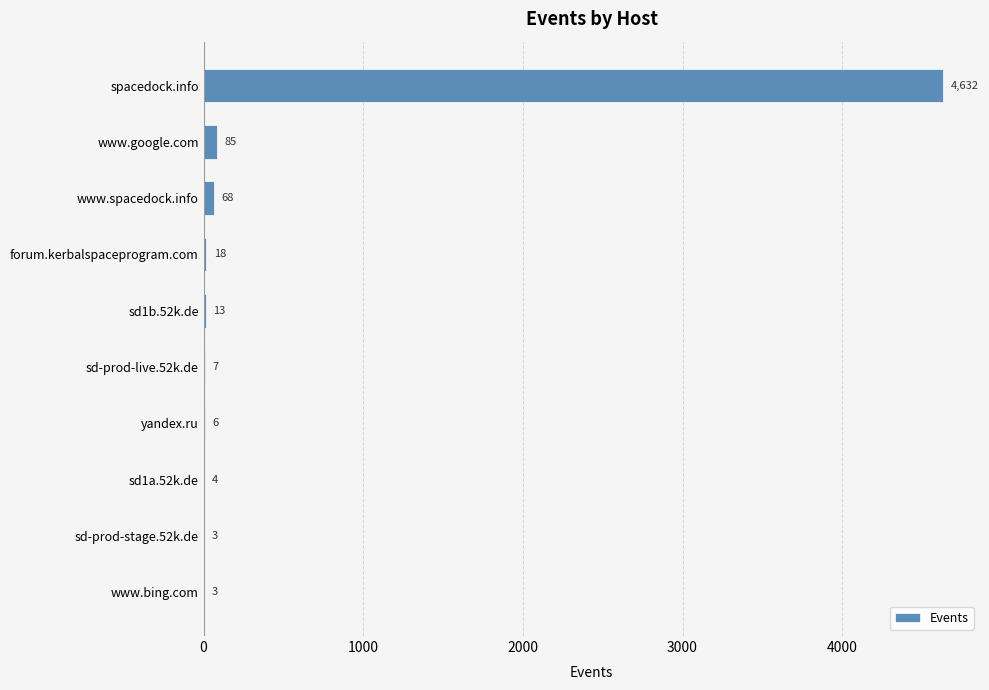

Count the number of data series in this chart.

1